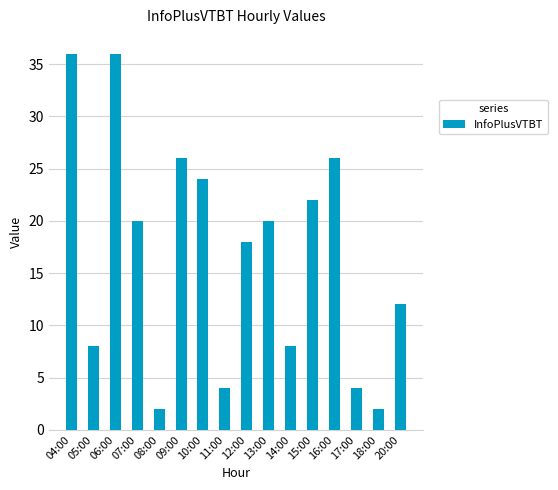

Reading left to right, extract all data points from this chart.

04:00=36	05:00=8	06:00=36	07:00=20	08:00=2	09:00=26	10:00=24	11:00=4	12:00=18	13:00=20	14:00=8	15:00=22	16:00=26	17:00=4	18:00=2	20:00=12